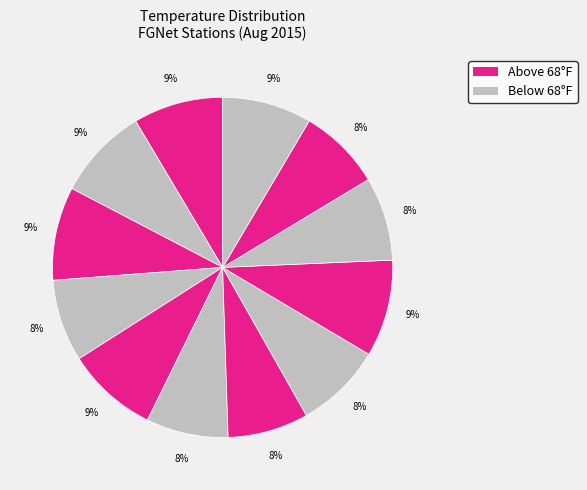

Count the number of slices in the pie.

12